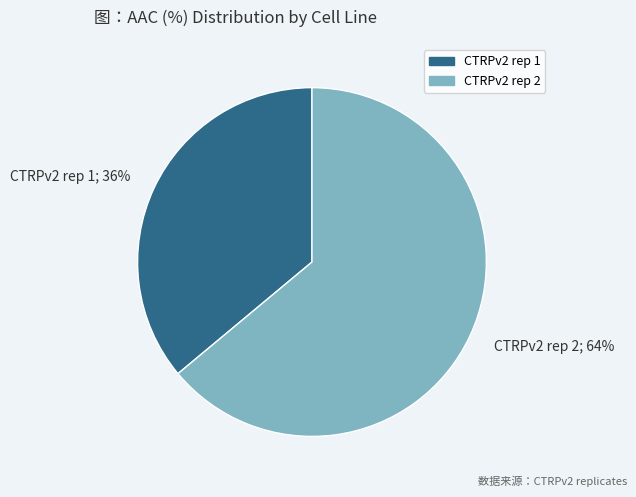

To the nearest percent, what is the difference between the CTRPv2 rep 1 and CTRPv2 rep 2 slice percentages?

28%